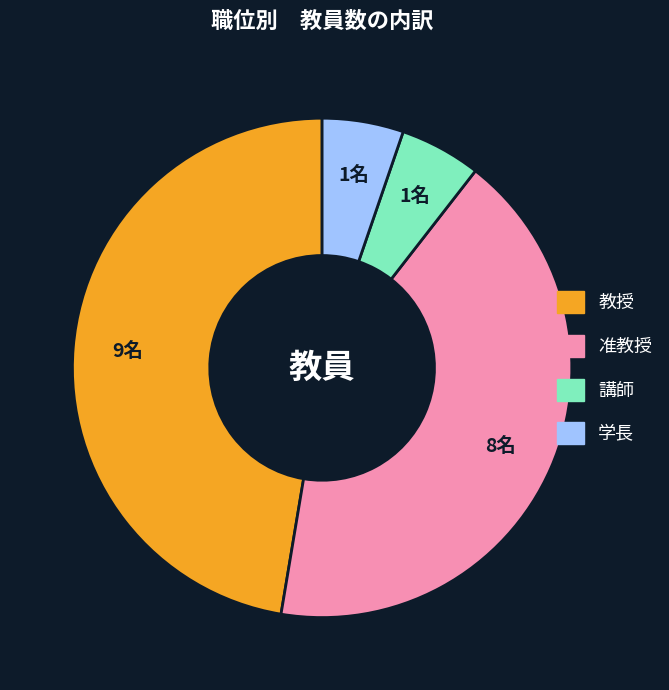

Which category has the biggest portion of the pie?

教授